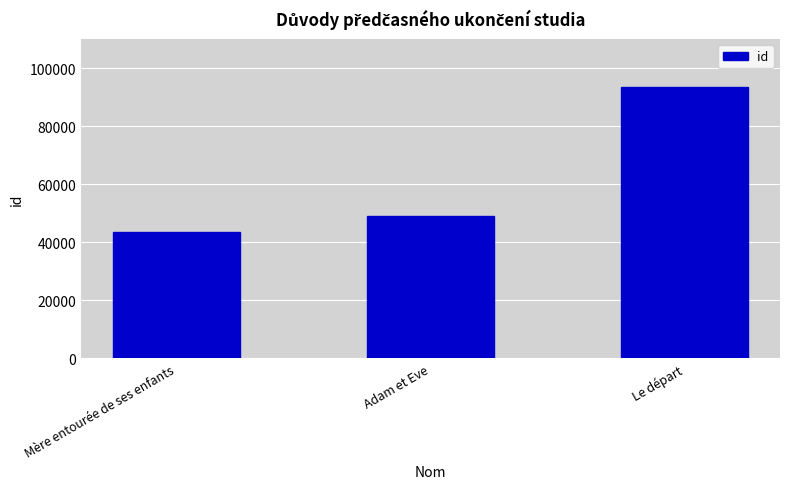

Where is the data nearest to the value 68685?

Adam et Eve